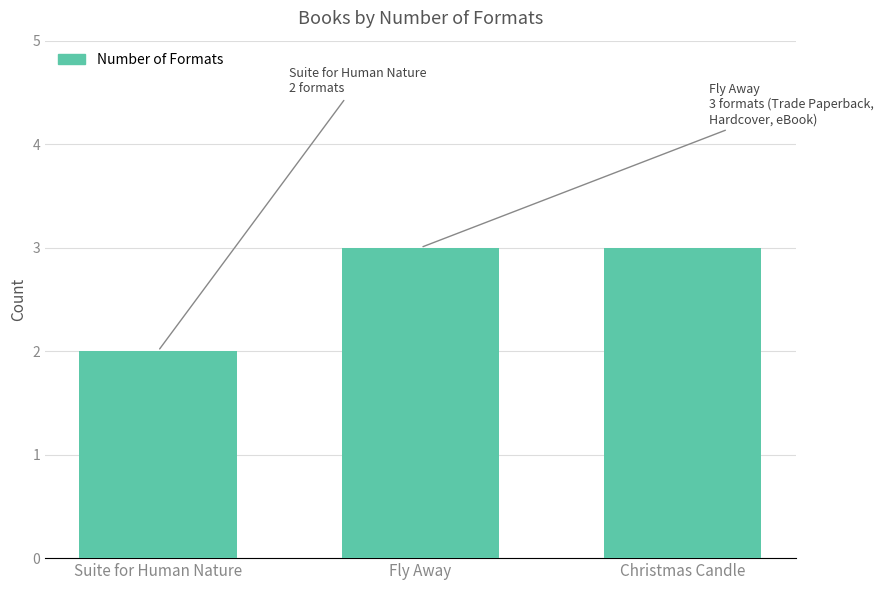

Reading left to right, list all the values displayed in this chart.

2	3	3